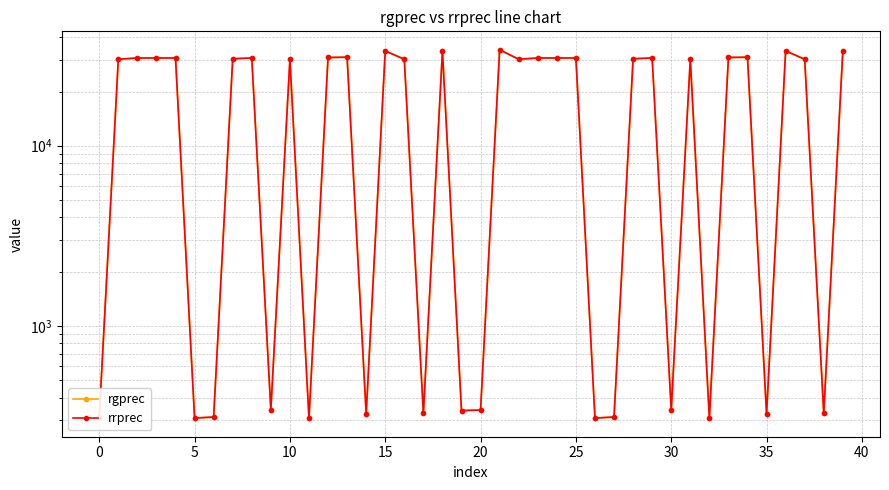

Count the number of categories in the chart.

40